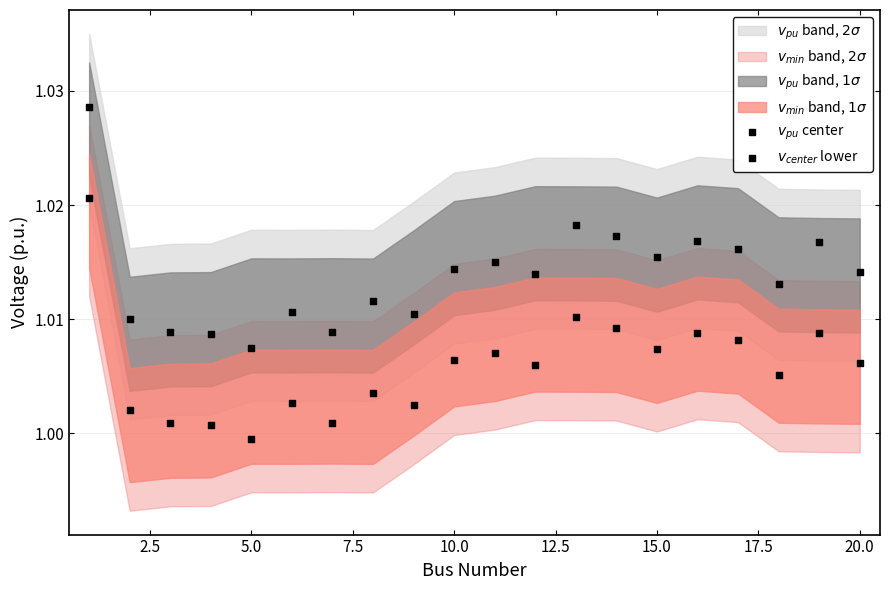

Which series contains the highest Y value?

$v_{pu}$ center